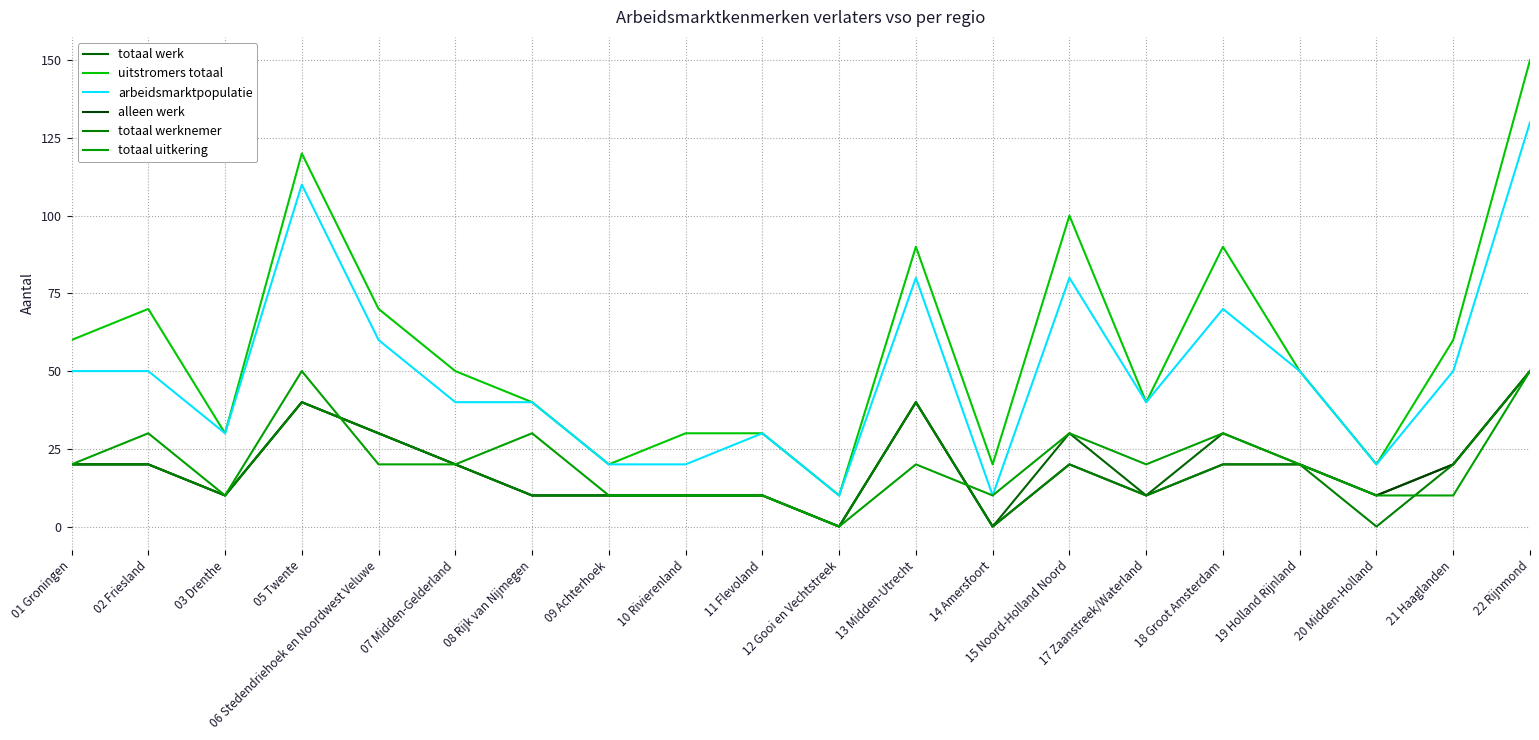

Which label corresponds to the largest value in the chart?

22 Rijnmond